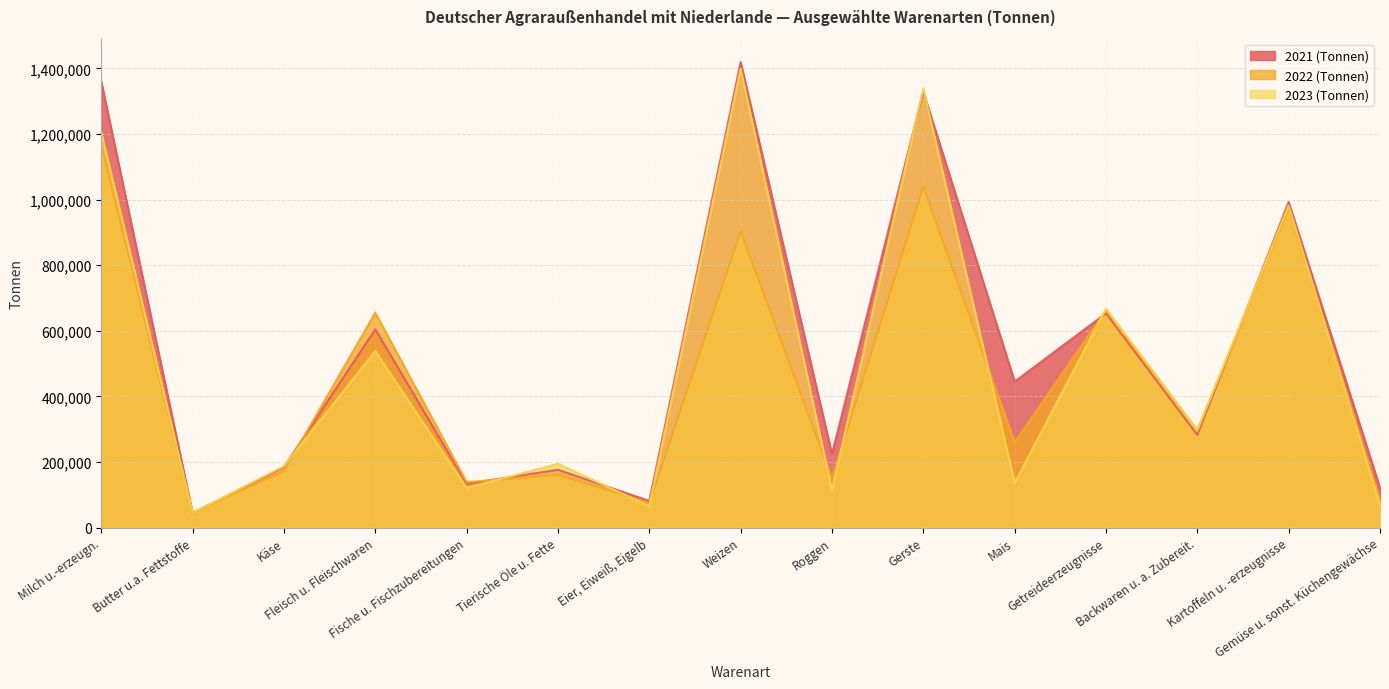

The value of 2023 (Tonnen) at Roggen is 113646.4. True or false?

True